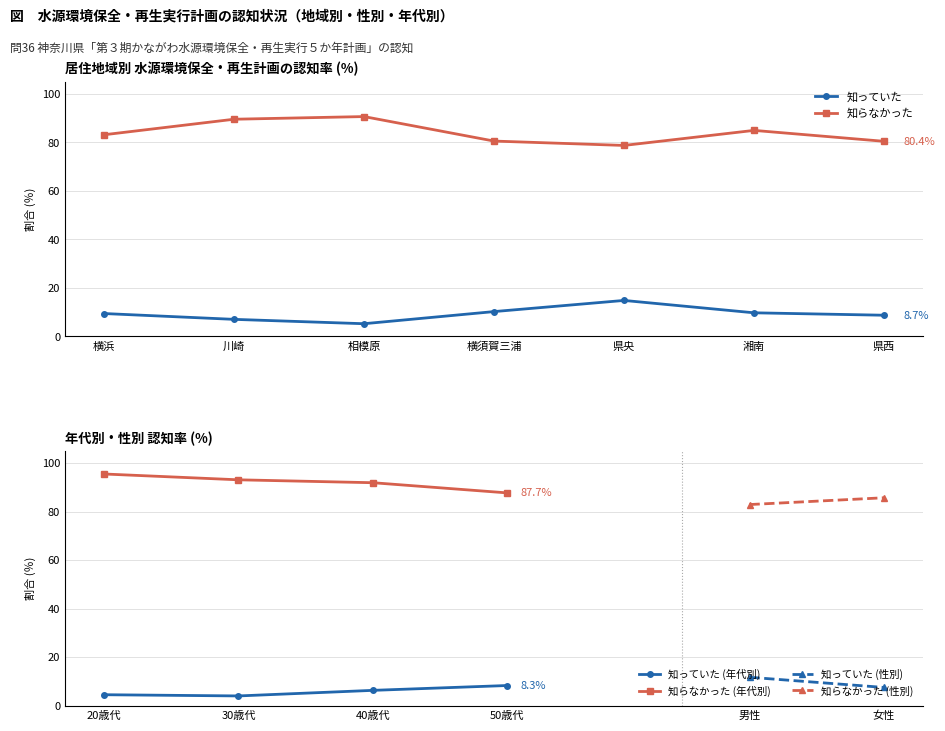

What is the difference between the 知らなかった(居住地域別) values at 横須賀三浦 and 横浜?

2.6